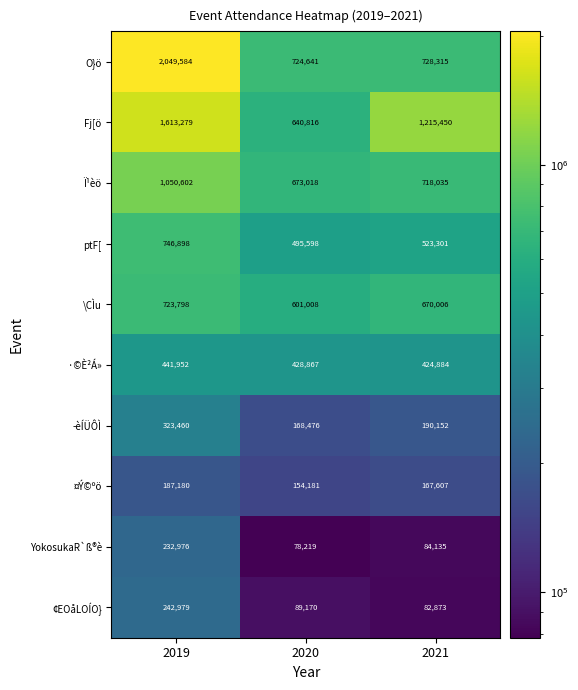

Which series has the widest spread of values?

O}ö